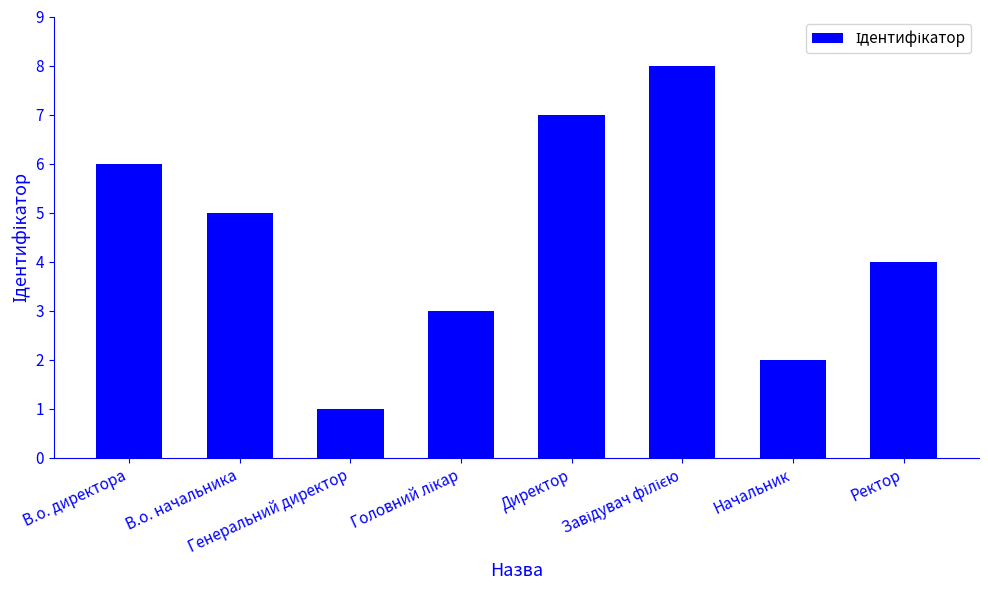

What is the difference between the second highest and minimum values?

6